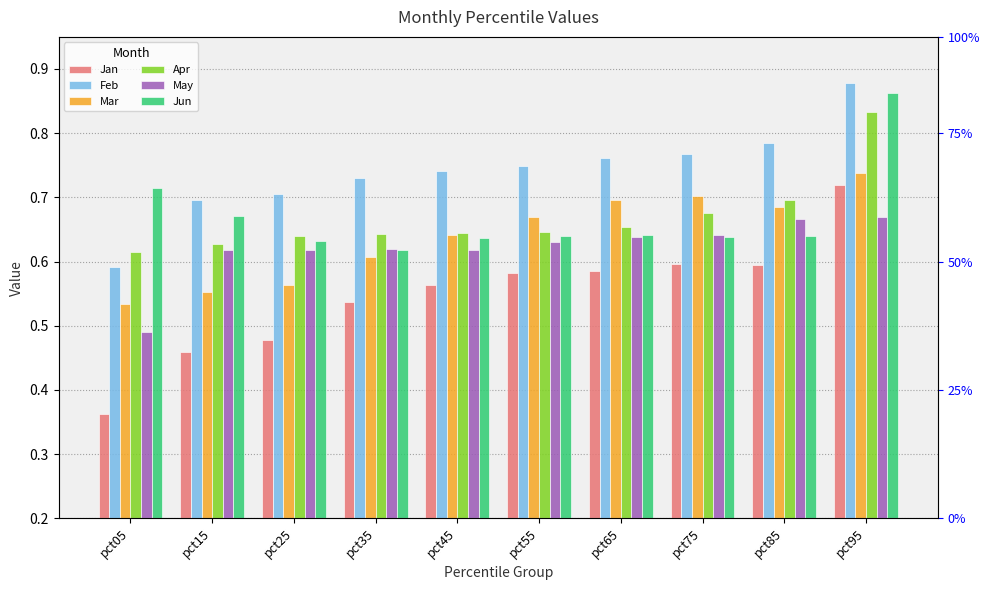

Is it true that Apr equals 0.7 at pct65?

True